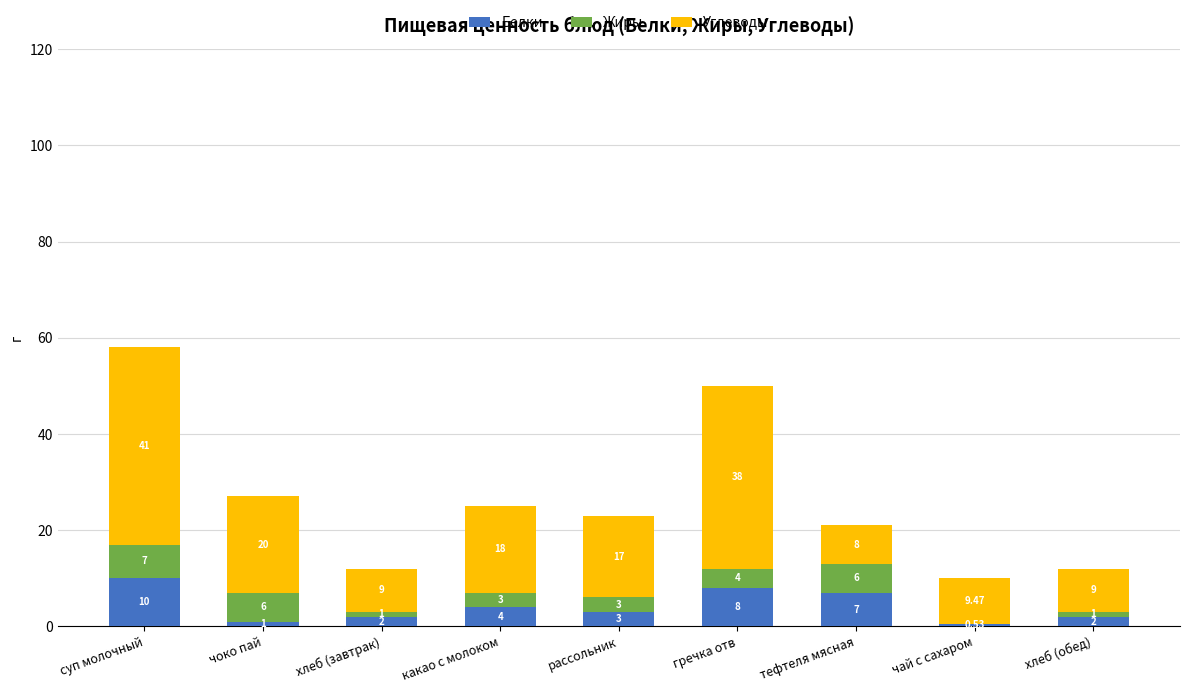

At which label is Белки closest to 5?

какао с молоком